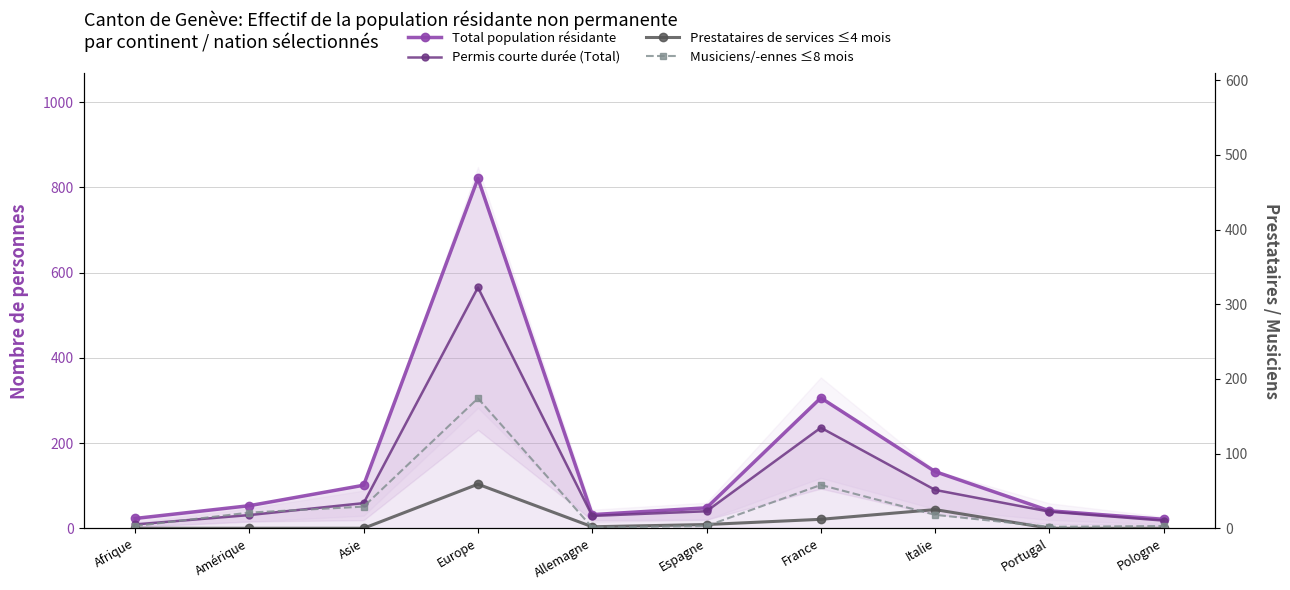

What is the label of the 6th point from the right?

Allemagne